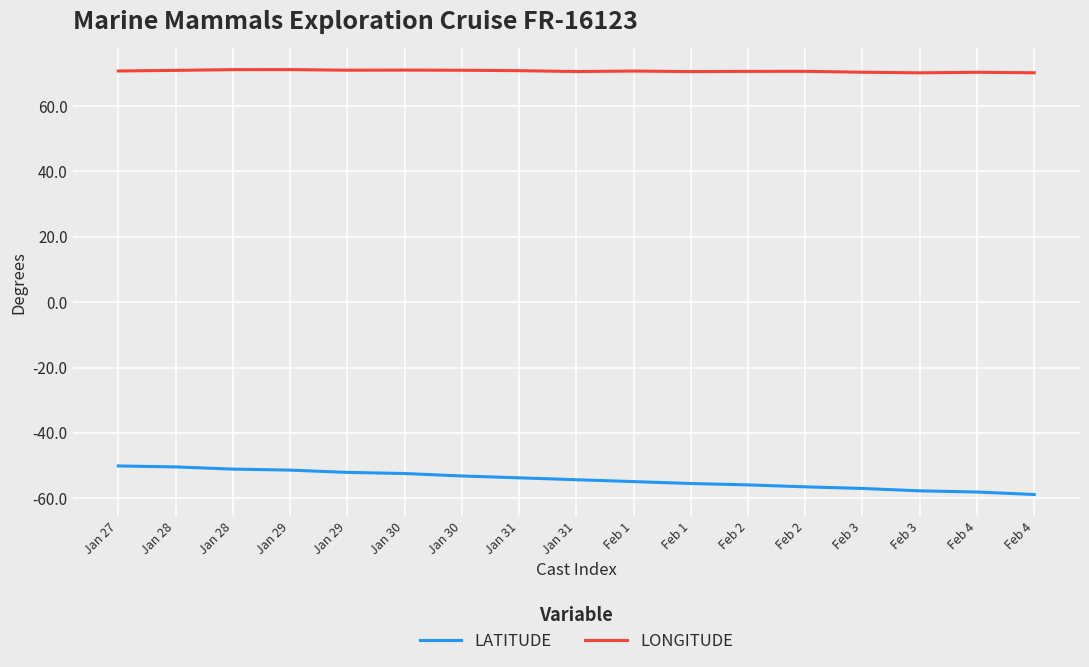

What is the label of the 5th point from the left?

Jan 29